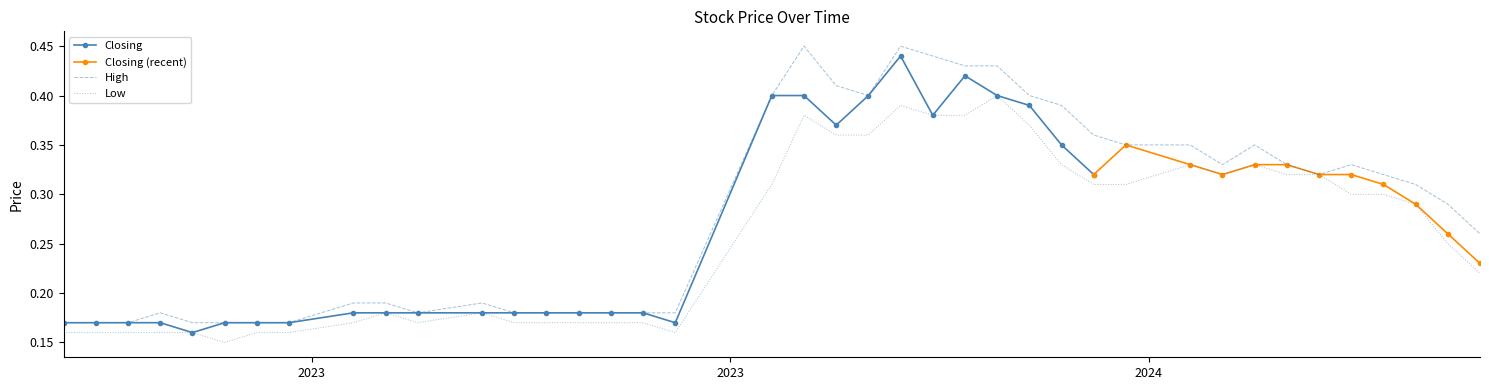

What is the average value of the Low series?

0.3